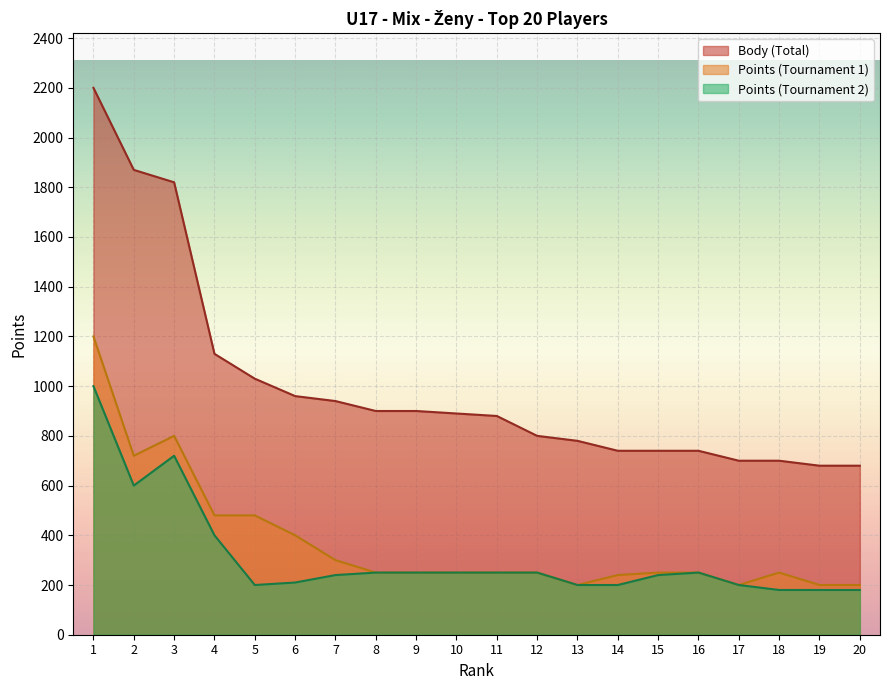

What is the difference between the highest and lowest values at 7?

700